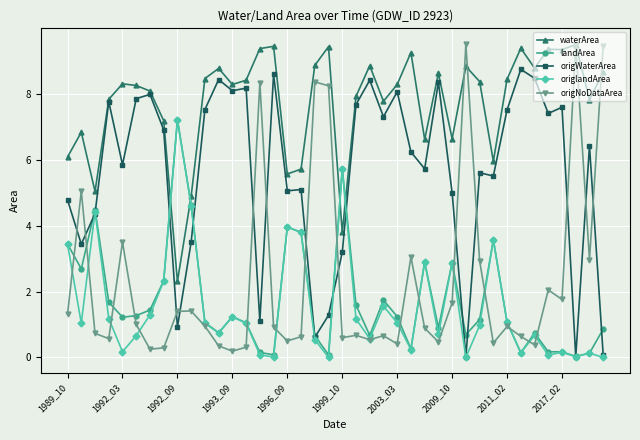

Is this an area chart (filled region under the line)?

No